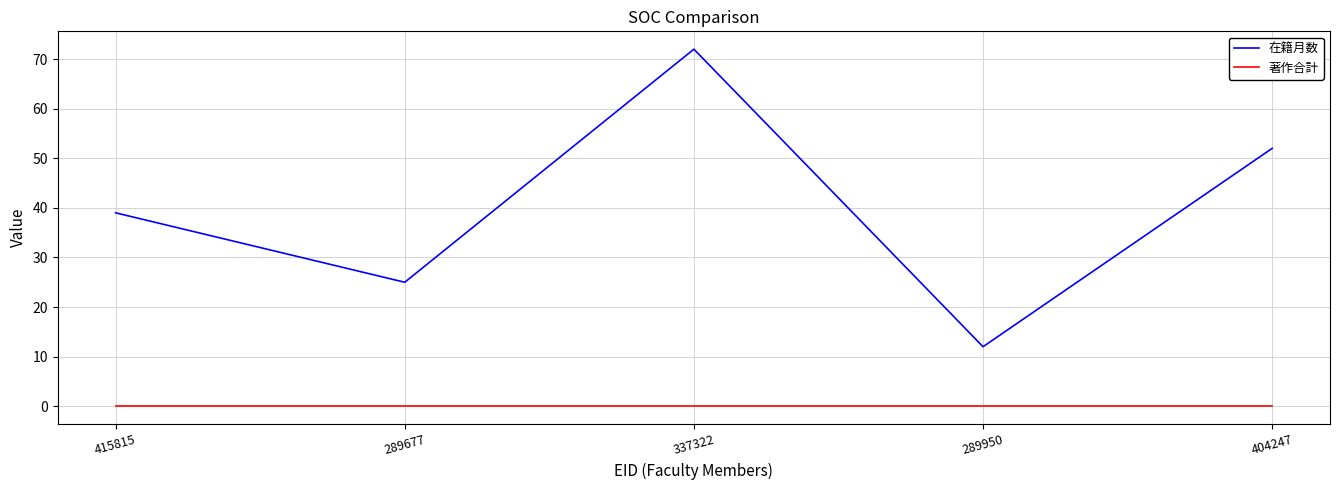

How many categories are shown in the chart?

5